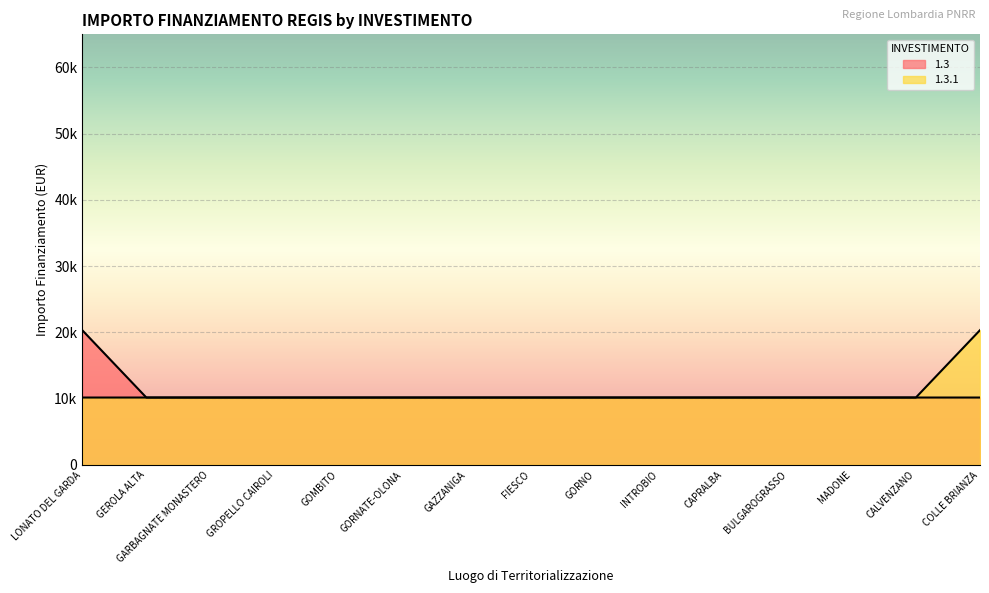

At which category is the sum across all series the highest?

LONATO DEL GARDA